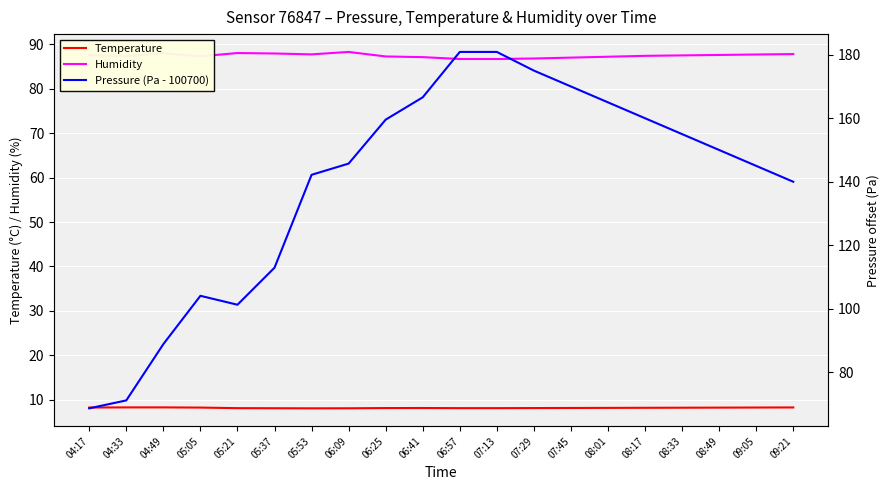

The value of Temperature at 08:49 is 8.2. True or false?

True